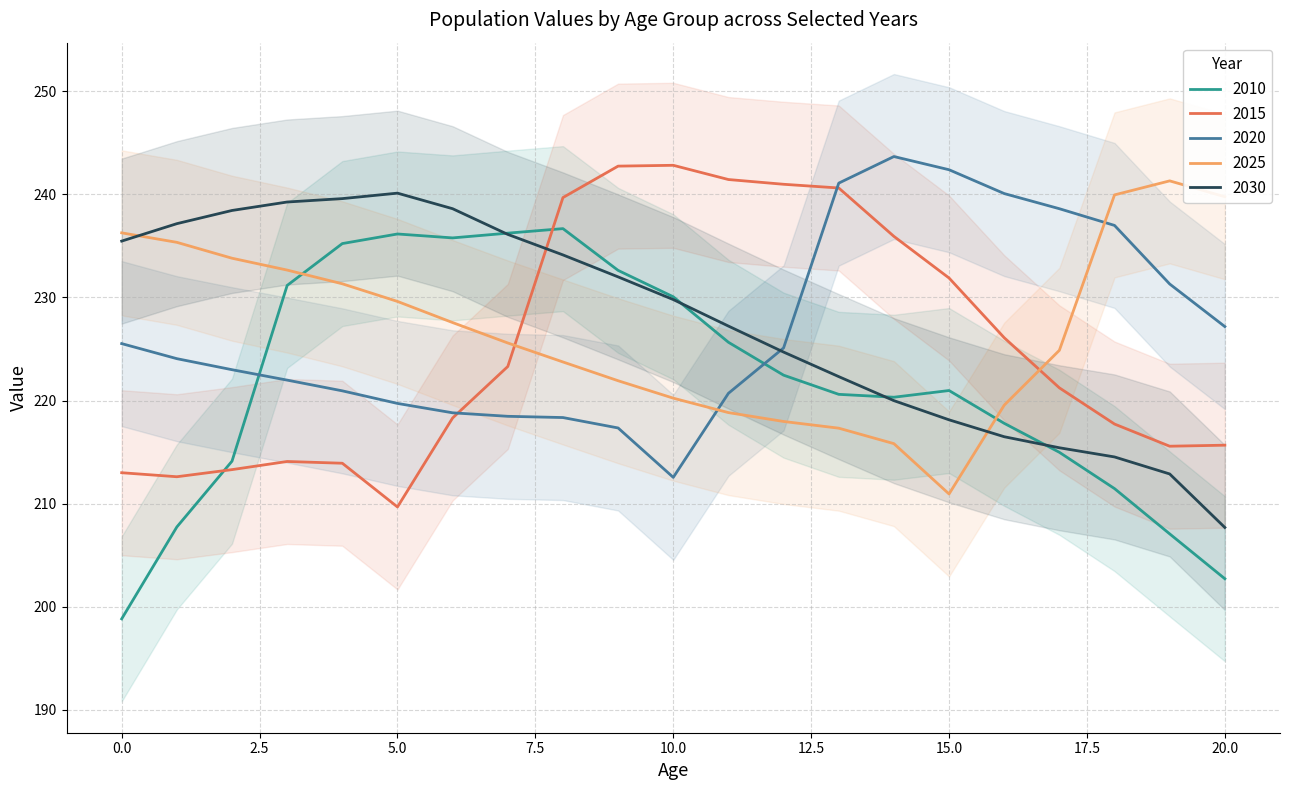

Is this an area chart (filled region under the line)?

No